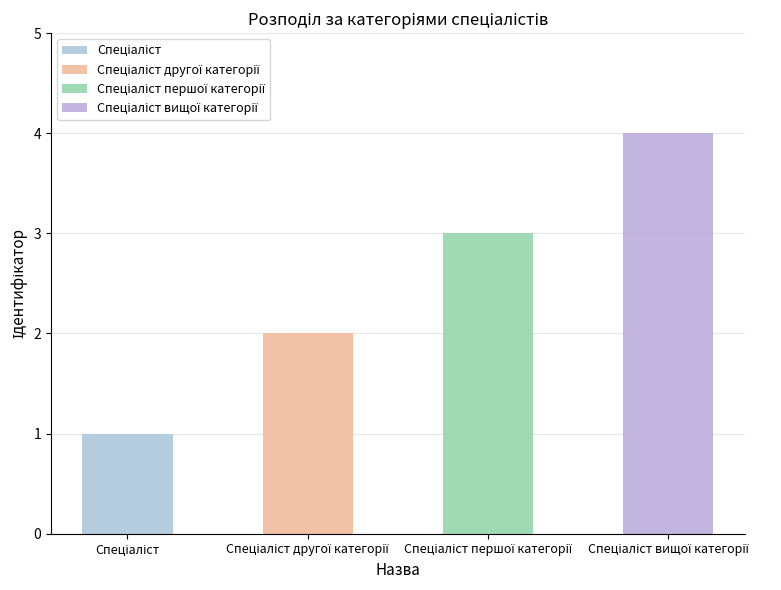

At which label does the data first exceed 3?

Спеціаліст вищої категорії